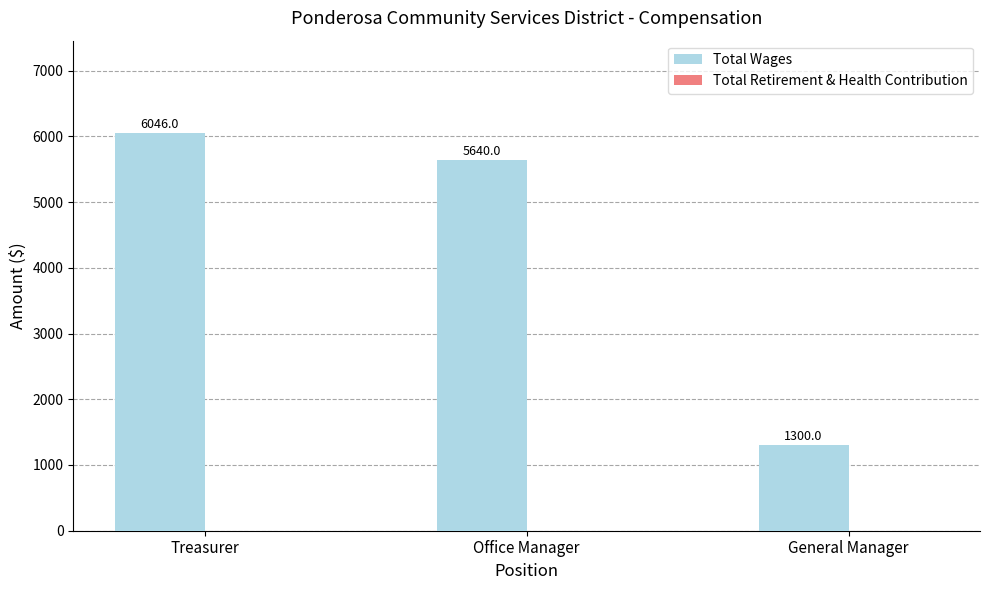

What is the label of the 3rd bar from the right?

Treasurer